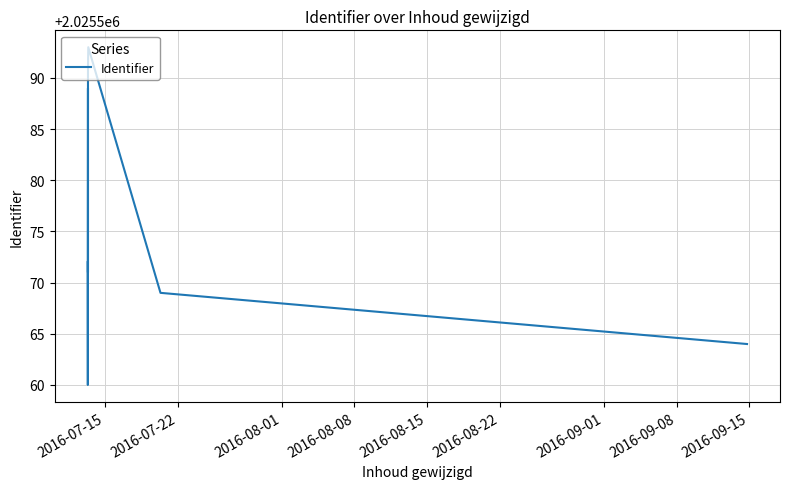

What is the sum of all values?

30383671